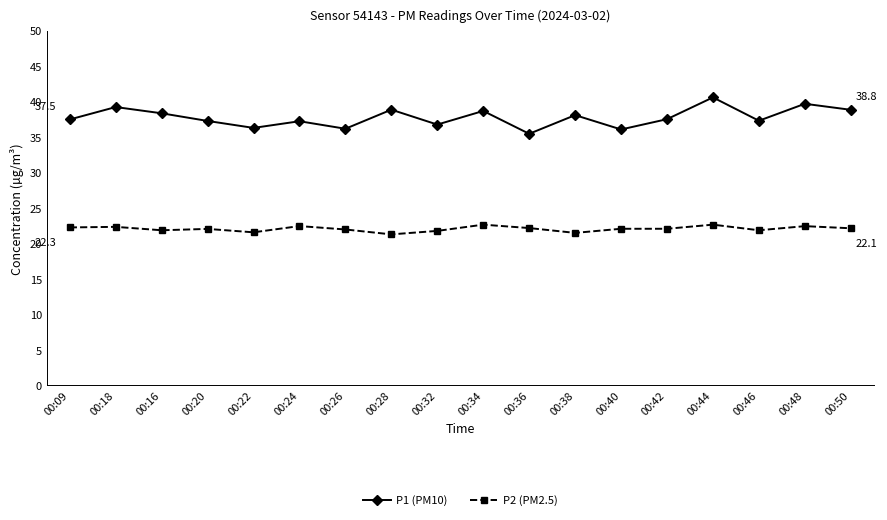

Does the chart display data point markers on the line(s)?

Yes